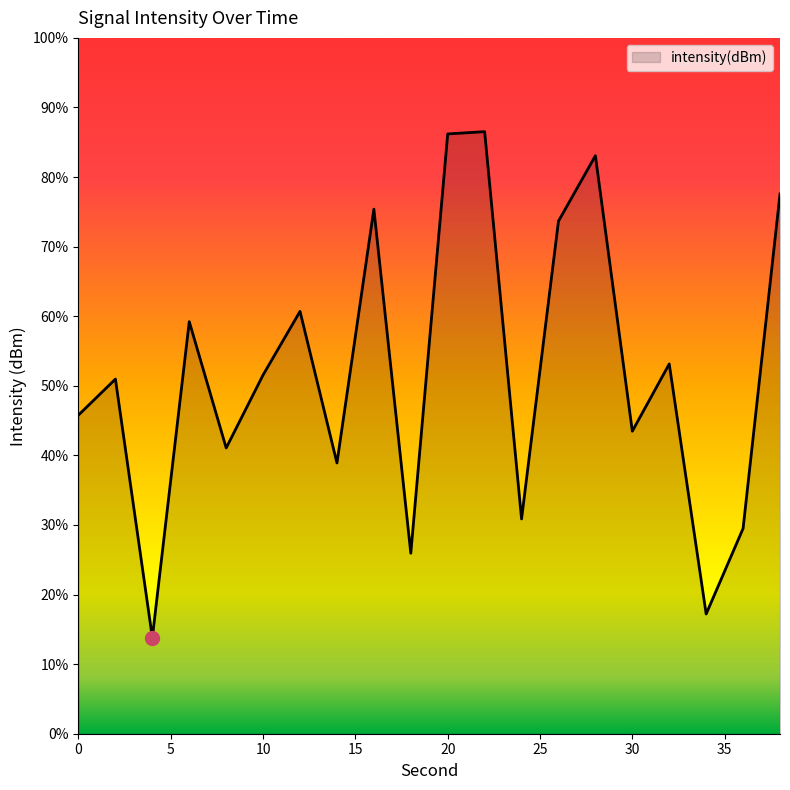

What is the greatest value displayed?

86.5